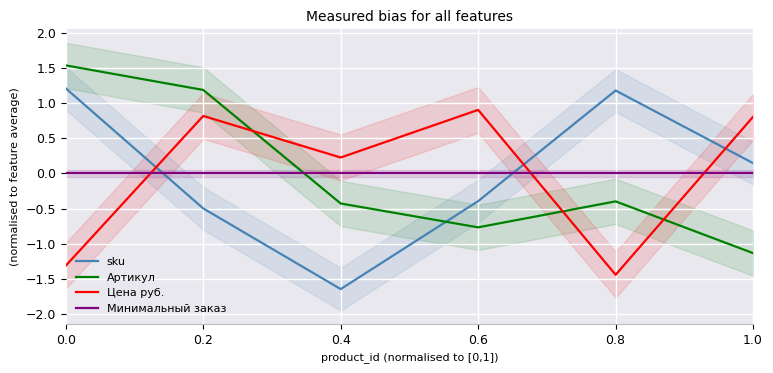

How many lines are shown in the chart?

4